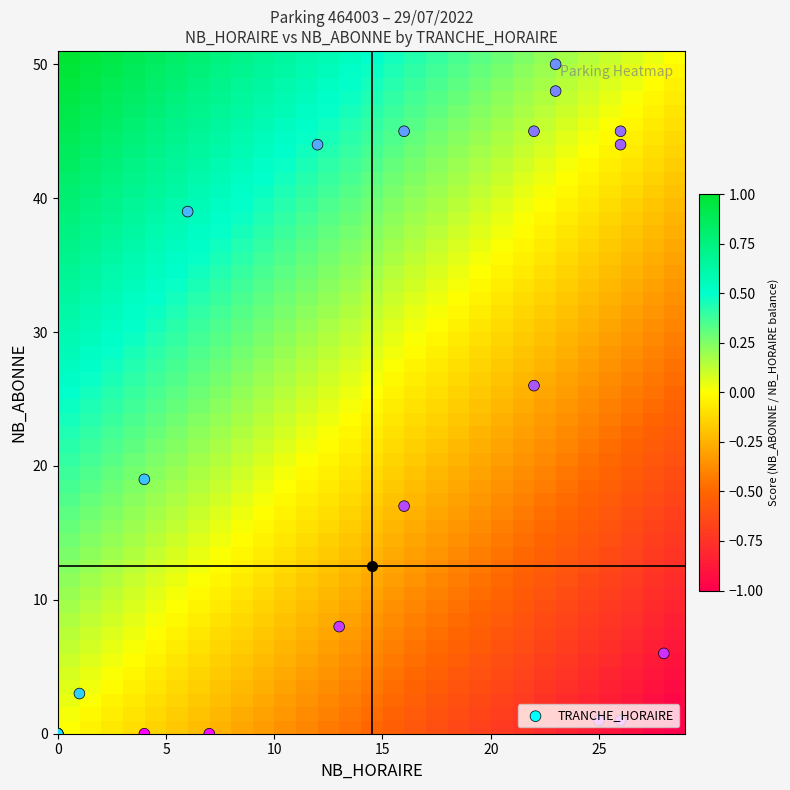

Which has a higher value, NB_HORAIRE or NB_ABONNE?

NB_HORAIRE